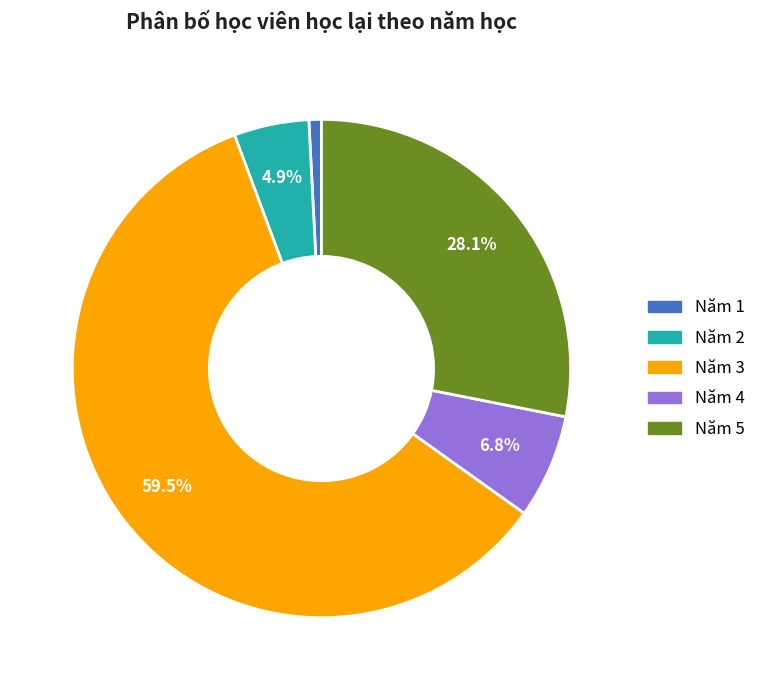

Which category has the smallest portion of the pie?

Năm 1